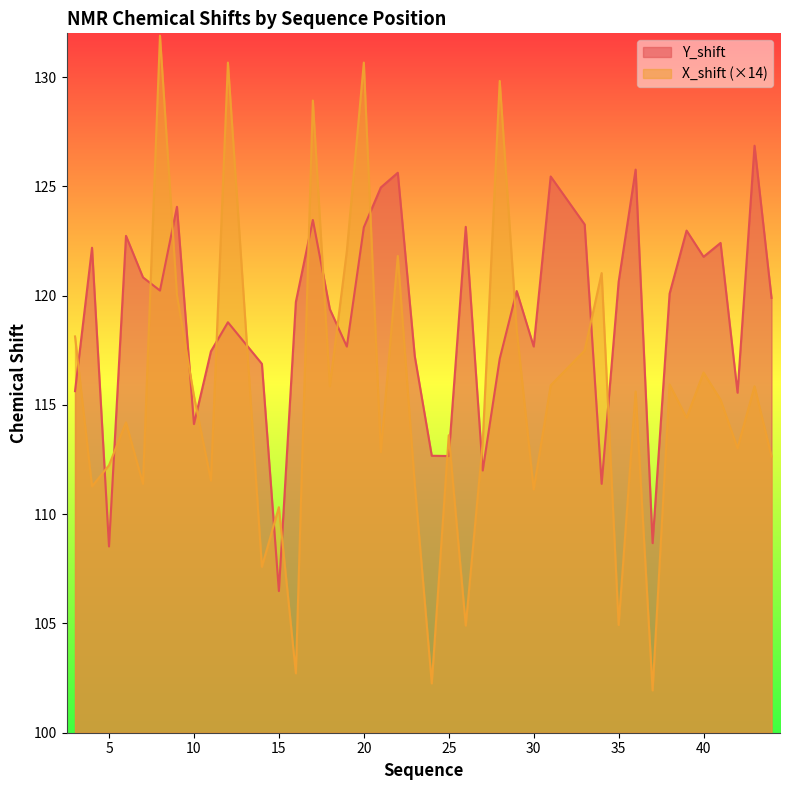

Reading right to left, list all the values displayed in this chart.

Y_shift: 44=119.9	43=126.9	42=115.6	41=122.4	40=121.8	39=123.0	38=120.1	37=108.7	36=125.8	35=120.6	34=111.4	33=123.3	31=125.5	30=117.7	29=120.2	28=117.1	27=112.0	26=123.1	25=112.7	24=112.7	23=117.2	22=125.6	21=124.9	20=123.1	19=117.7	18=119.4	17=123.5	16=119.7	15=106.5	14=116.9	12=118.8	11=117.5	10=114.1	9=124.1	8=120.2	7=120.8	6=122.7	5=108.5	4=122.2	3=115.6
X_shift: 44=112.6	43=115.9	42=113.0	41=115.2	40=116.5	39=114.4	38=115.9	37=101.9	36=115.6	35=104.9	34=121.0	33=117.5	31=115.9	30=111.1	29=118.4	28=129.8	27=113.3	26=104.9	25=113.6	24=102.3	23=111.4	22=121.8	21=112.8	20=130.7	19=122.0	18=115.9	17=128.9	16=102.7	15=110.3	14=107.6	12=130.7	11=111.5	10=115.4	9=120.0	8=131.9	7=111.4	6=114.2	5=112.2	4=111.3	3=118.1